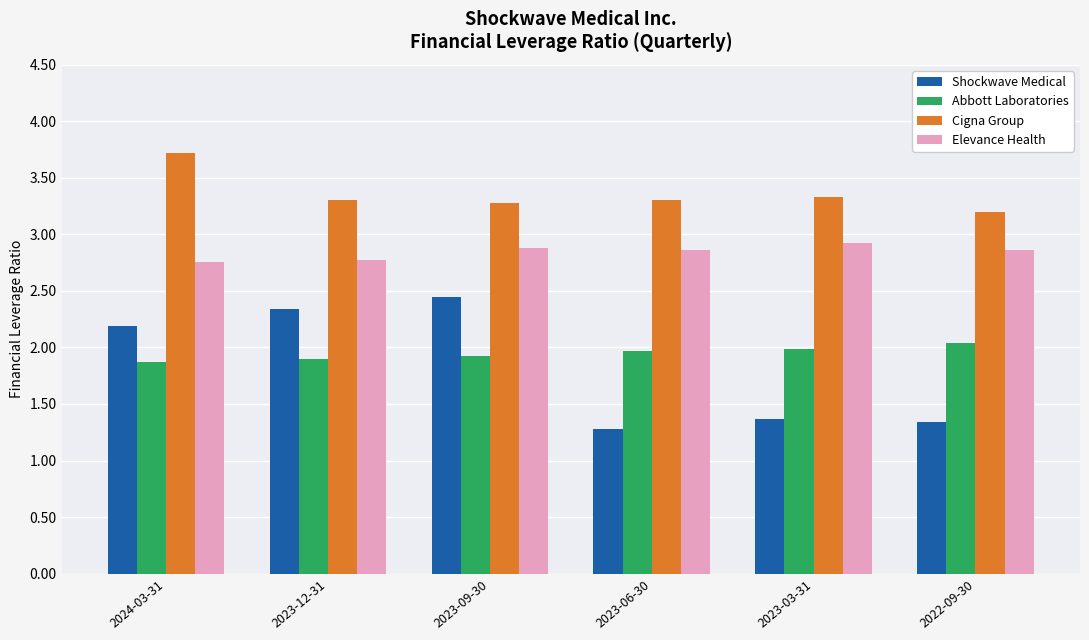

The Shockwave Medical series shows 0.6 at 2023-06-30. True or false?

False